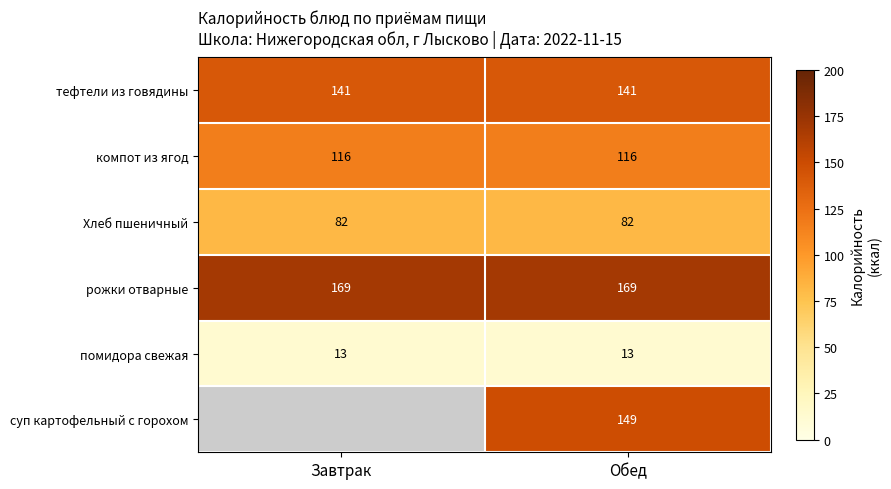

Is it true that помидора свежая equals 13 at Завтрак?

True